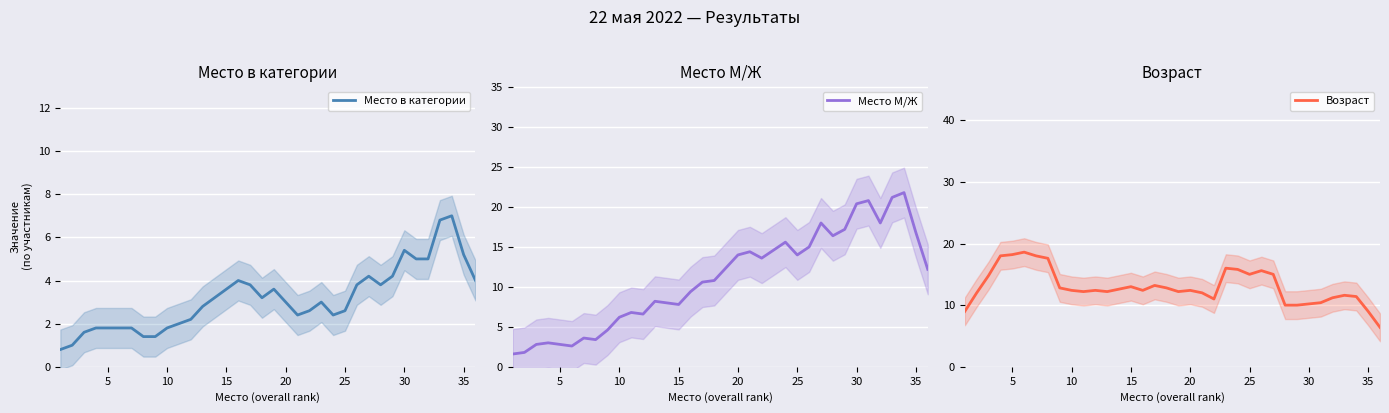

Is it true that Место в категории equals 1.8 at 10?

True